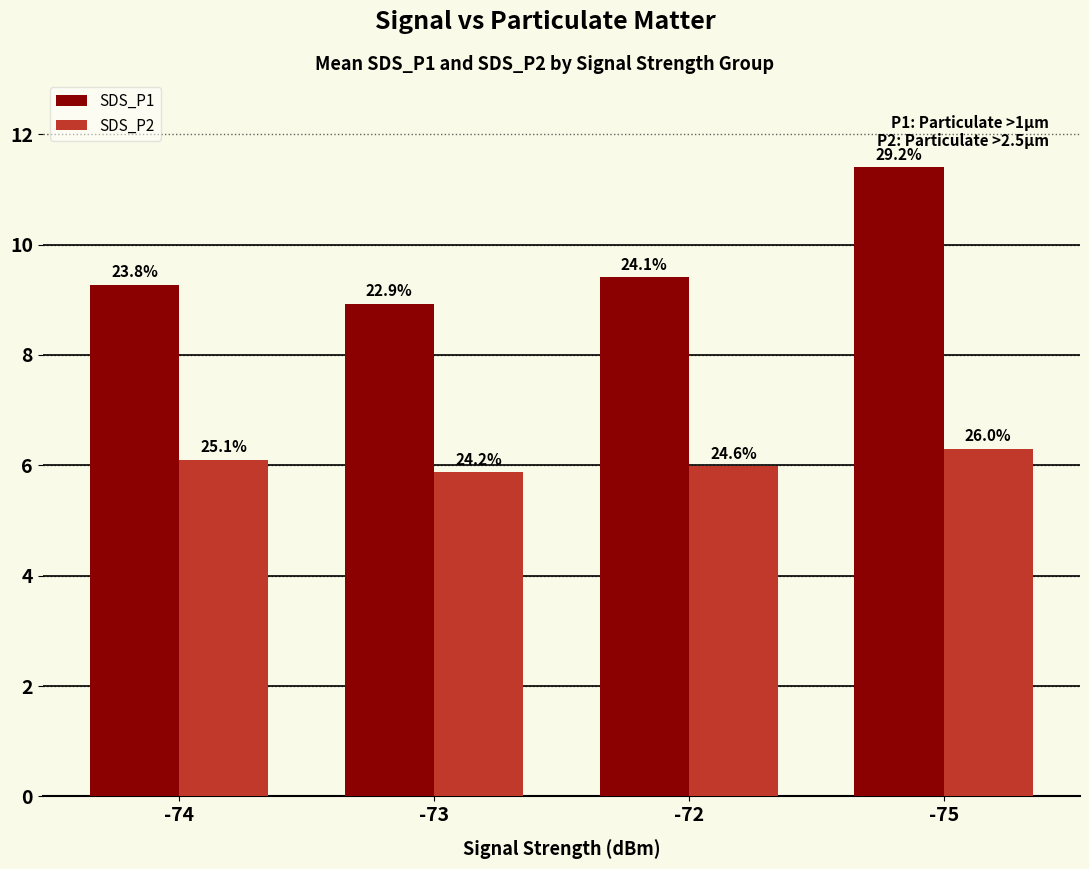

What is the label of the 1st bar from the left?

-74